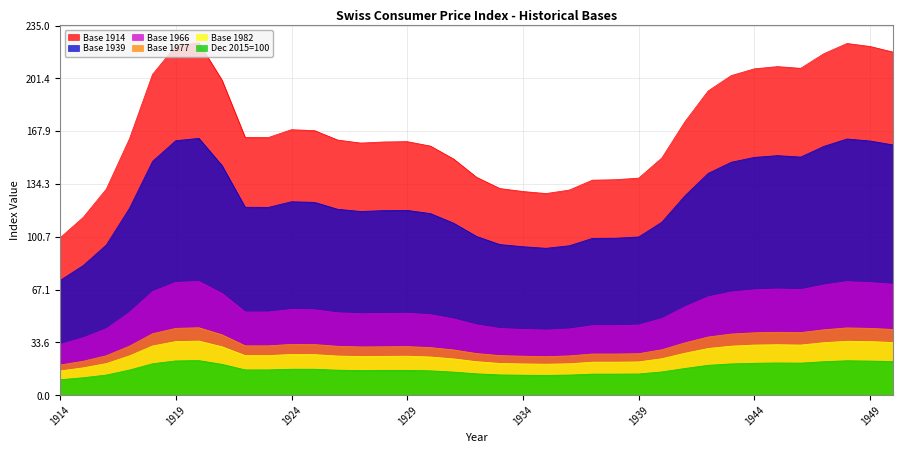

How many lines are shown in the chart?

6